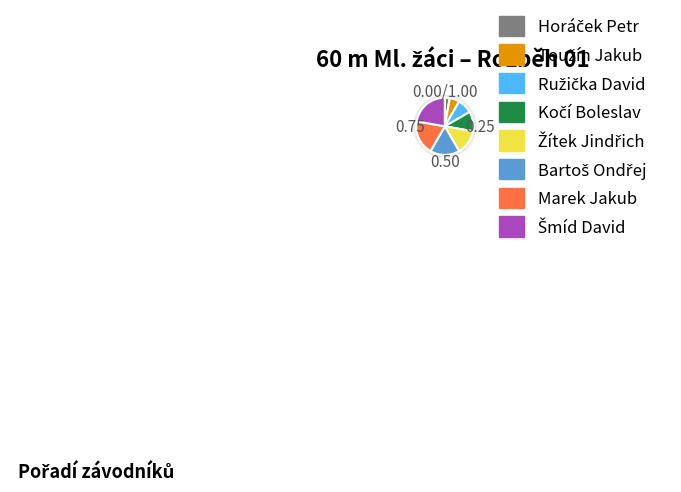

Which has a higher value, Toužín Jakub or Ružička David?

Ružička David